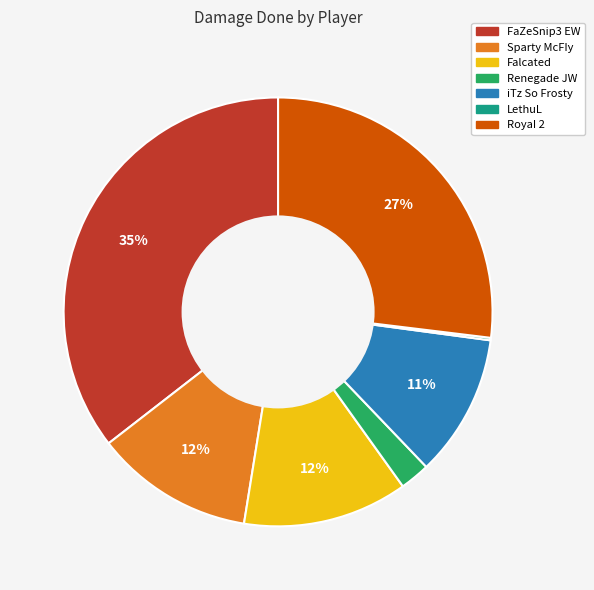

Does any single category account for the majority?

No